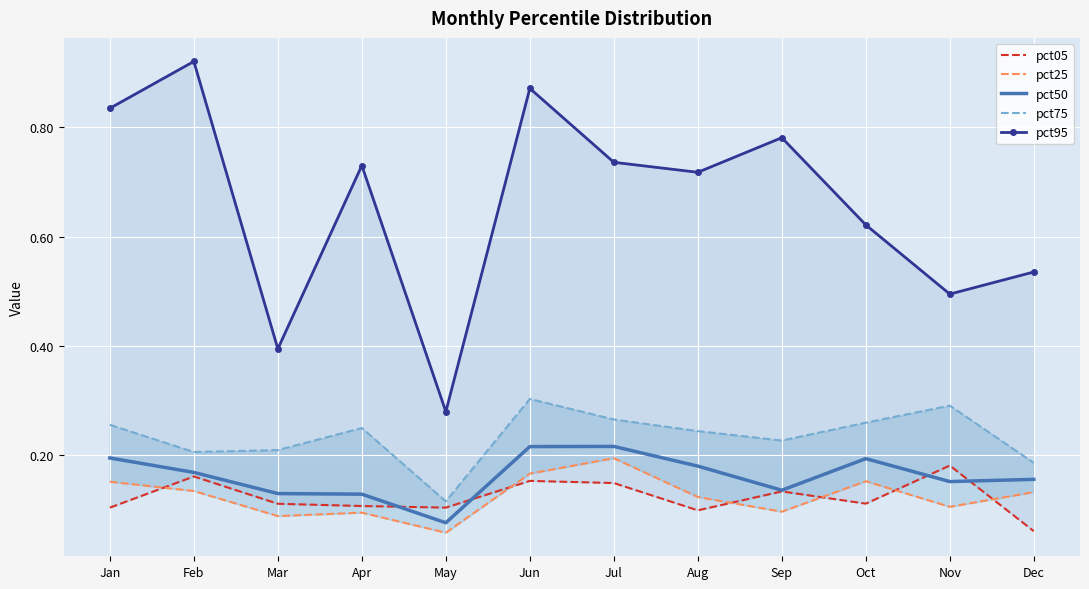

What is the sum of all pct25 values?

1.5